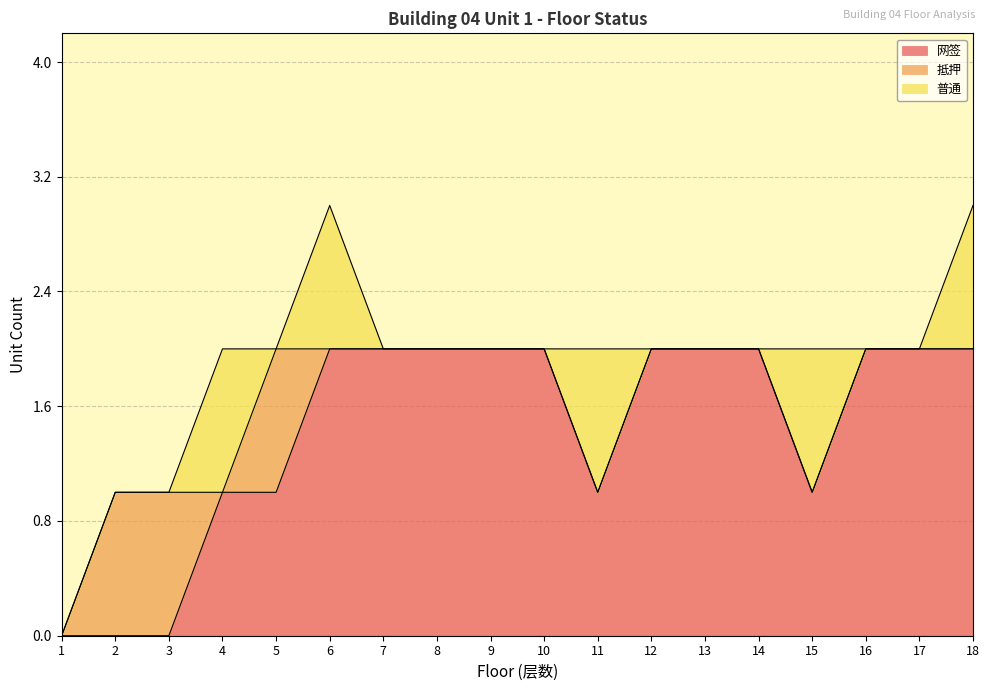

At which label is 网签 closest to 1?

4